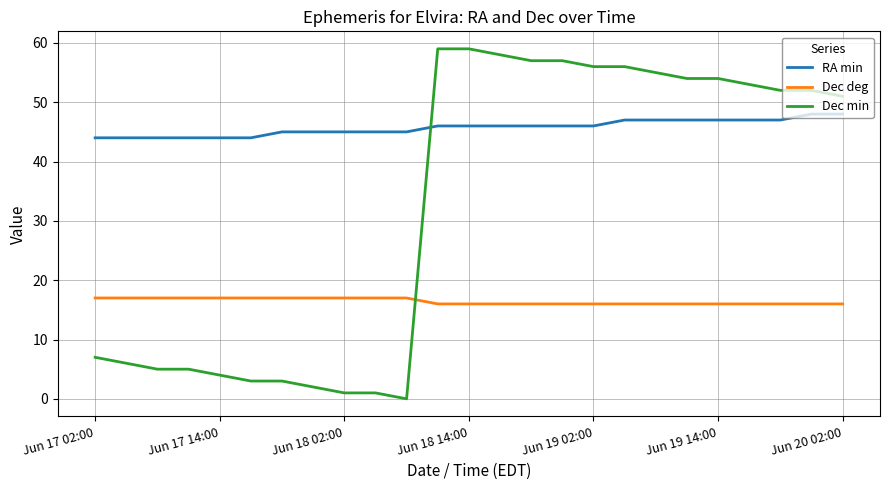

Which series has the widest spread of values?

Dec min